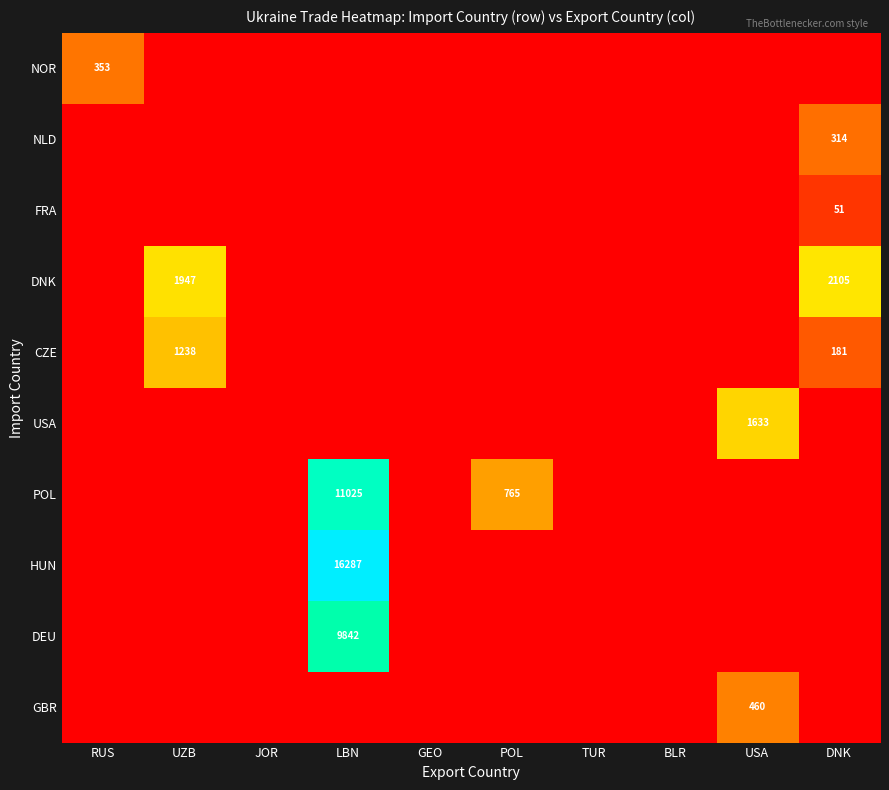

Is the value of HUN at LBN greater than the value of NOR at RUS?

Yes